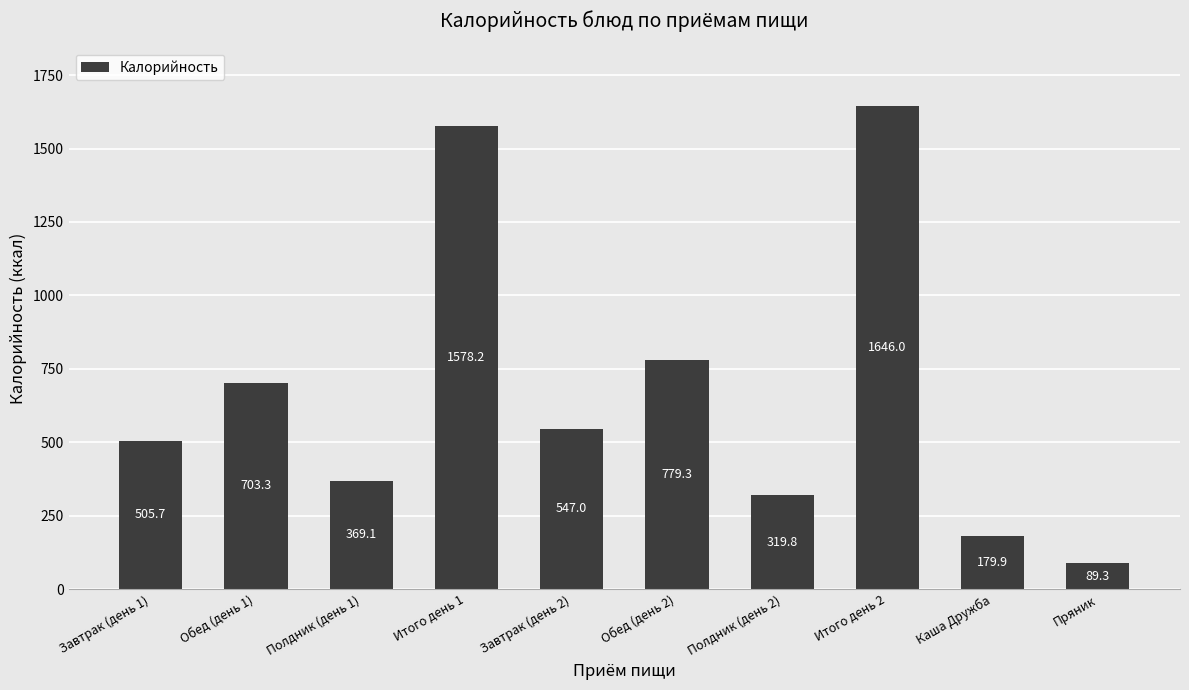

What is the average value?

671.8